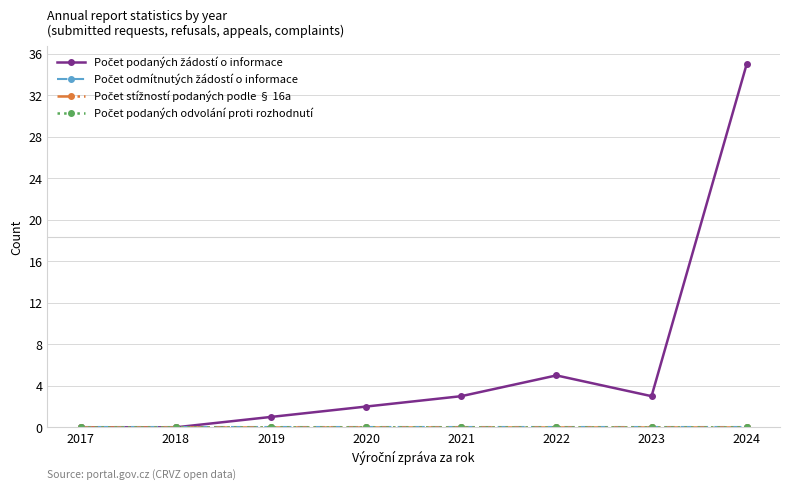

Rank the series at 2024 from lowest to highest value.

Počet odmítnutých žádostí o informace, Počet stížností podaných podle § 16a, Počet podaných odvolání proti rozhodnutí, Počet podaných žádostí o informace